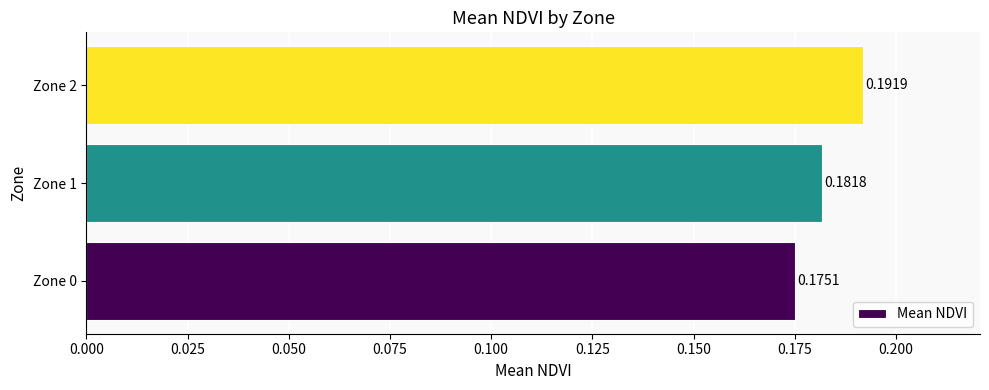

Between Zone 1 and Zone 0, which is larger?

Zone 1